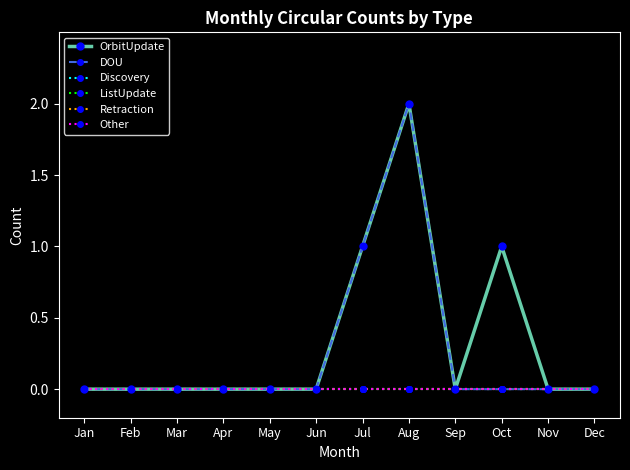

Is the value of Retraction at Oct greater than the value of ListUpdate at May?

No